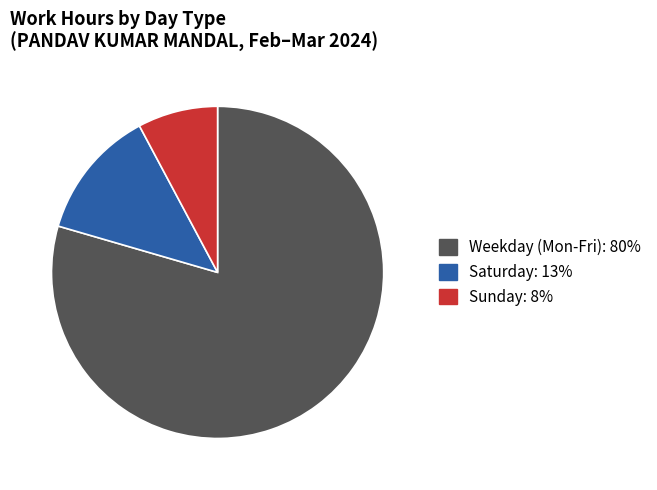

Is there any slice that represents more than half of the pie?

Yes